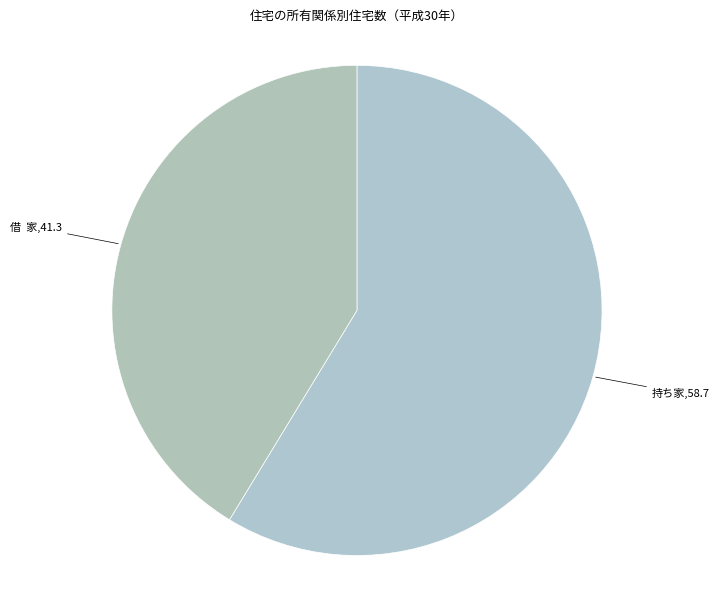

Which has a higher value, 借 家 or 持ち家?

持ち家